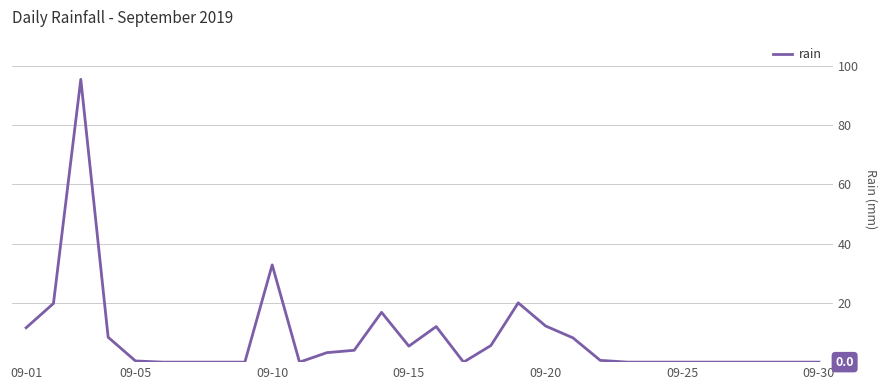

Is this an area chart (filled region under the line)?

No